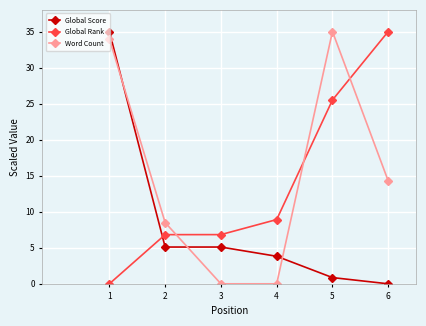

How many data points in Global Score are less than 5?

3